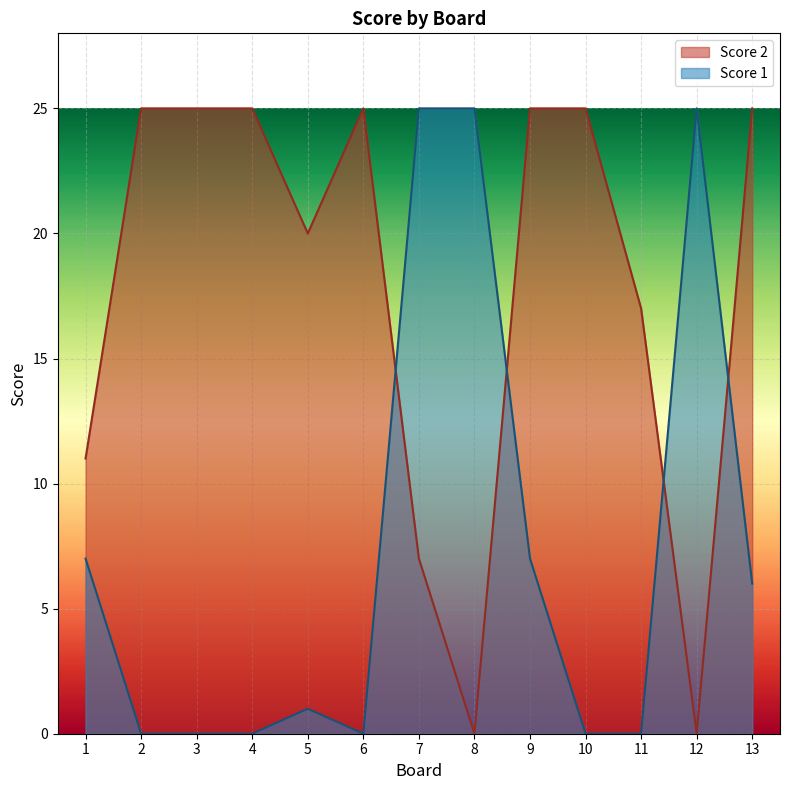

What is the maximum value shown in the chart?

25